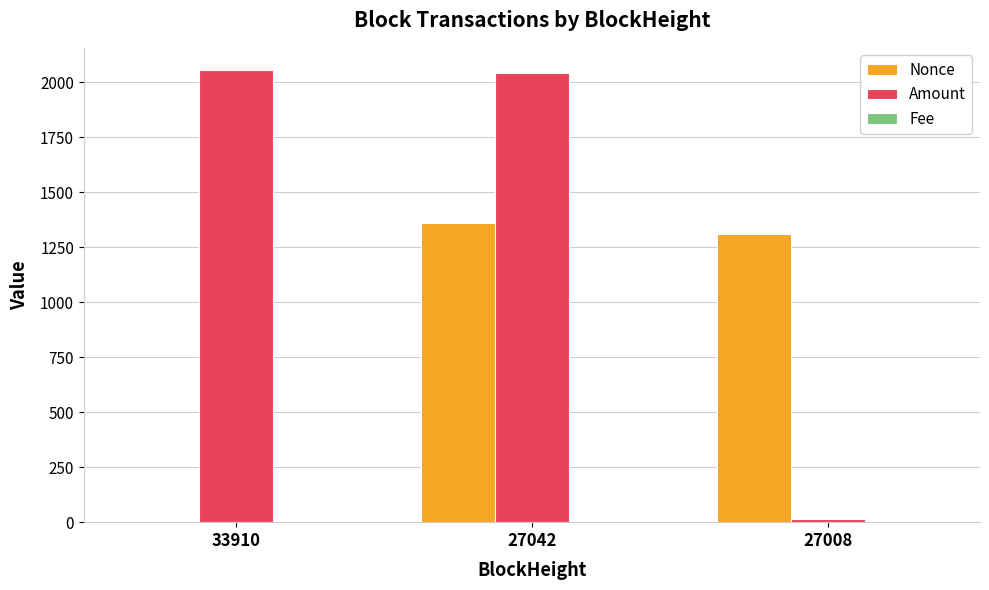

Which series has the largest total across all categories?

Amount